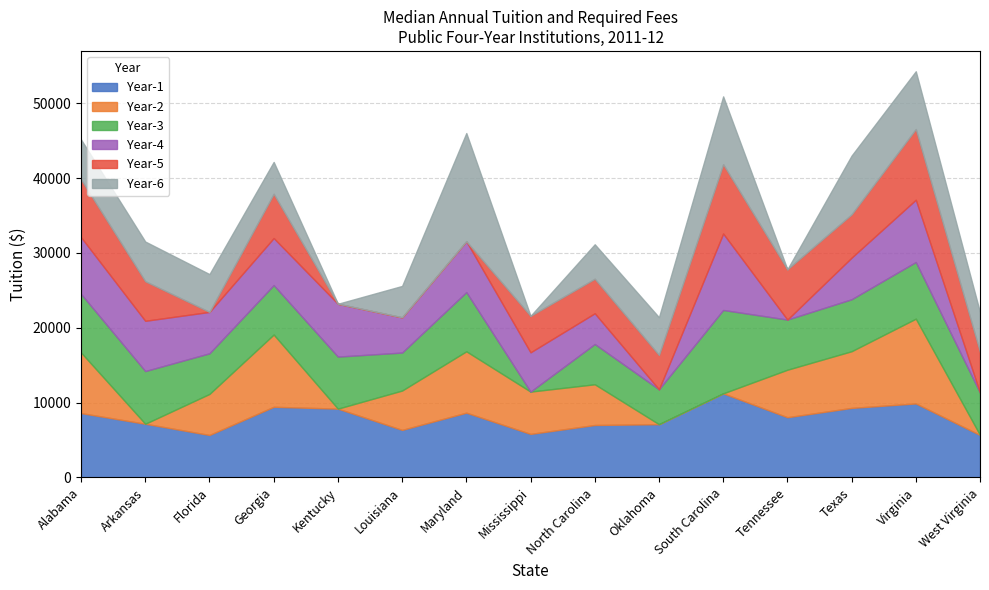

At which label does Year-6 first exceed 5049?

Alabama